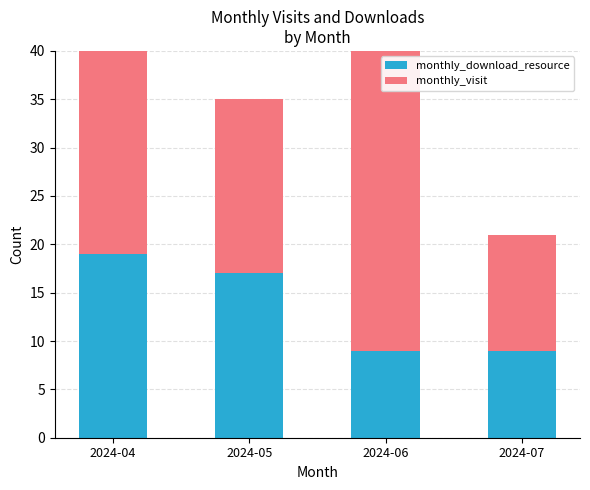

Between 2024-05 and 2024-06, which series saw the biggest shift?

monthly_visit